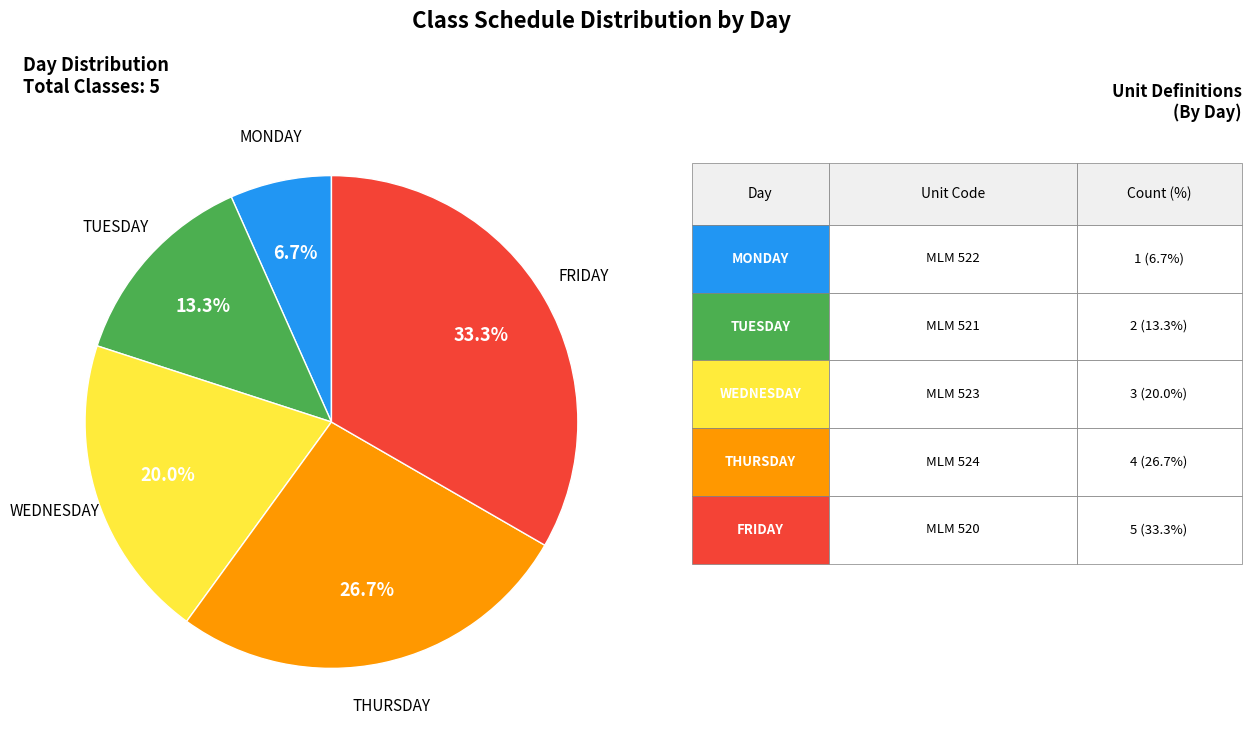

Is there any slice that represents more than half of the pie?

No